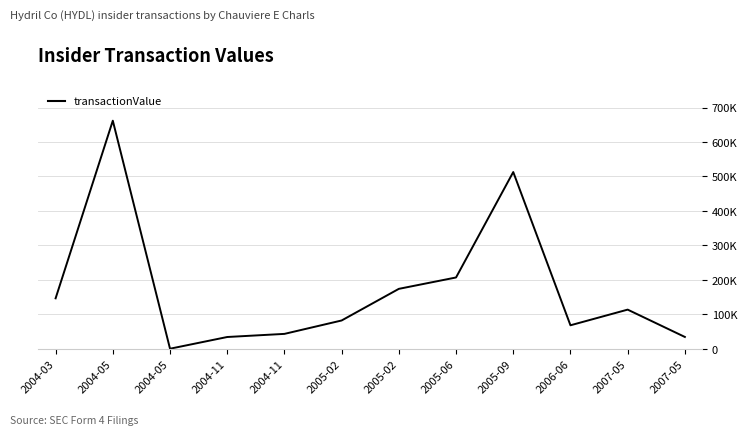

What is the value of the 11th point from the left?

113480